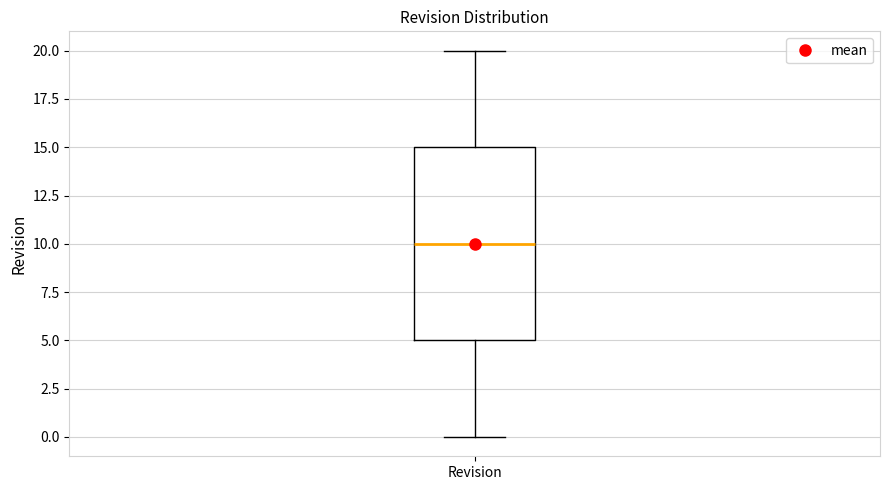

Where does the lower whisker of the box for Revision end on the y-axis? The values are not printed on the chart, so give them approximately, as read against the axis.

0